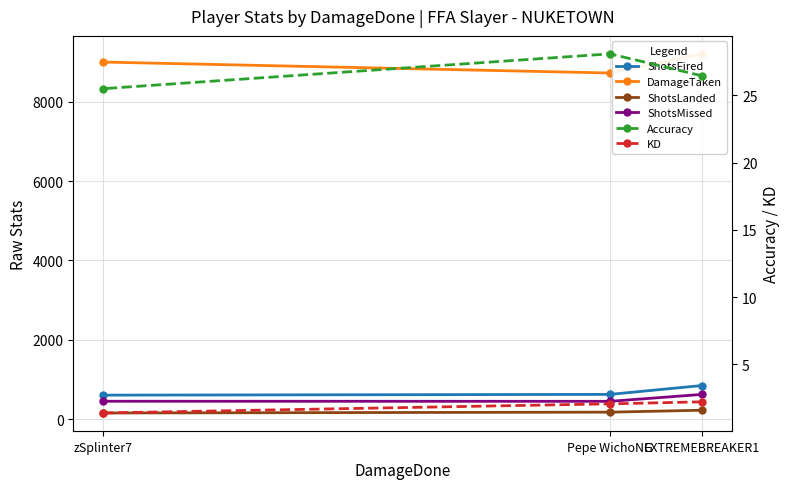

Reading left to right, extract all data points from this chart.

ShotsFired: EXTREMEBREAKER1=847.0	Pepe WichoNG=623.0	zSplinter7=604.0
DamageTaken: EXTREMEBREAKER1=9210.0	Pepe WichoNG=8727.0	zSplinter7=9003.0
ShotsLanded: EXTREMEBREAKER1=224.0	Pepe WichoNG=175.0	zSplinter7=154.0
ShotsMissed: EXTREMEBREAKER1=623.0	Pepe WichoNG=448.0	zSplinter7=450.0
Accuracy: EXTREMEBREAKER1=26.4	Pepe WichoNG=28.1	zSplinter7=25.5
KD: EXTREMEBREAKER1=2.2	Pepe WichoNG=2.1	zSplinter7=1.4